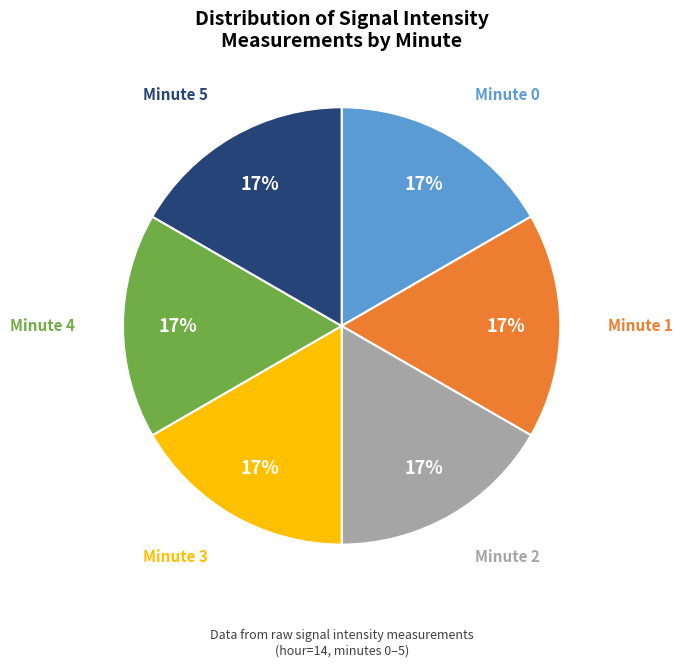

To the nearest percent, what is the combined percentage of Minute 1 and Minute 3?

33%